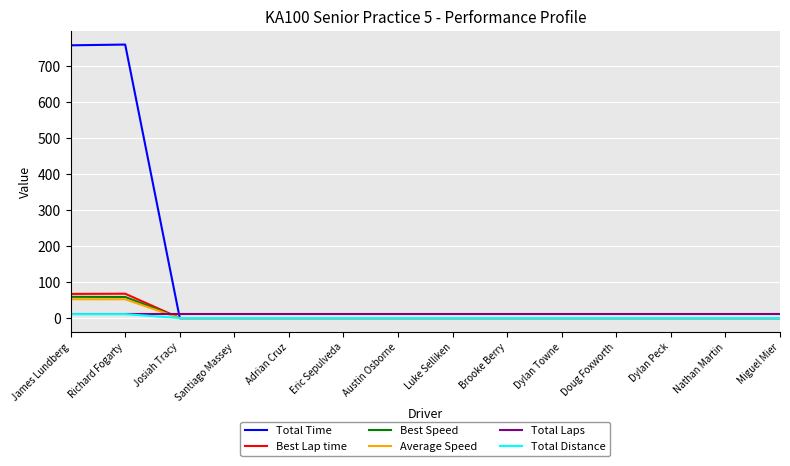

At how many categories does at least one series exceed 201?

2